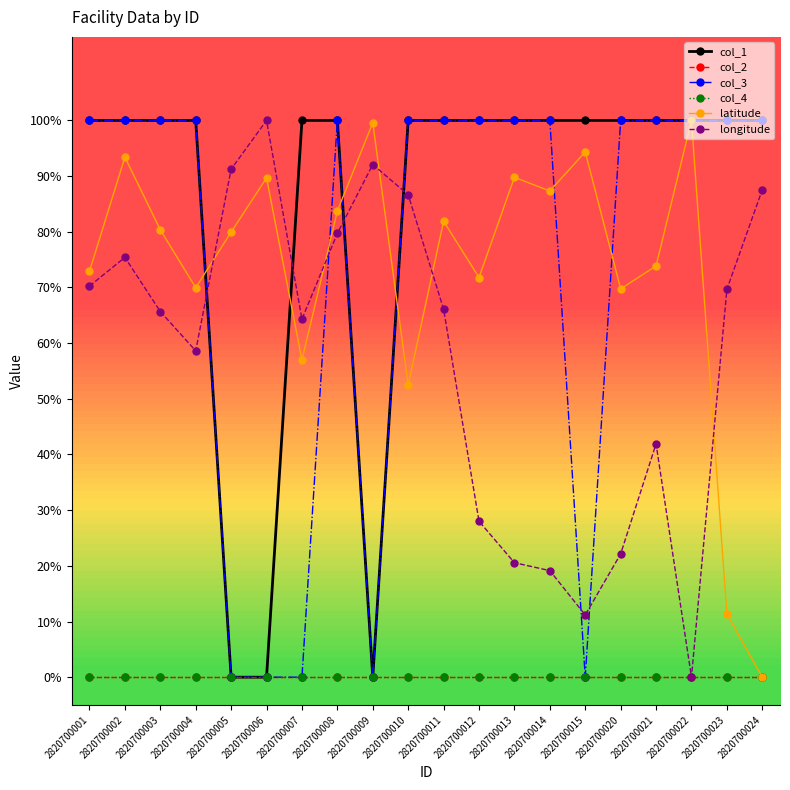

Which series has the largest total across all categories?

col_1